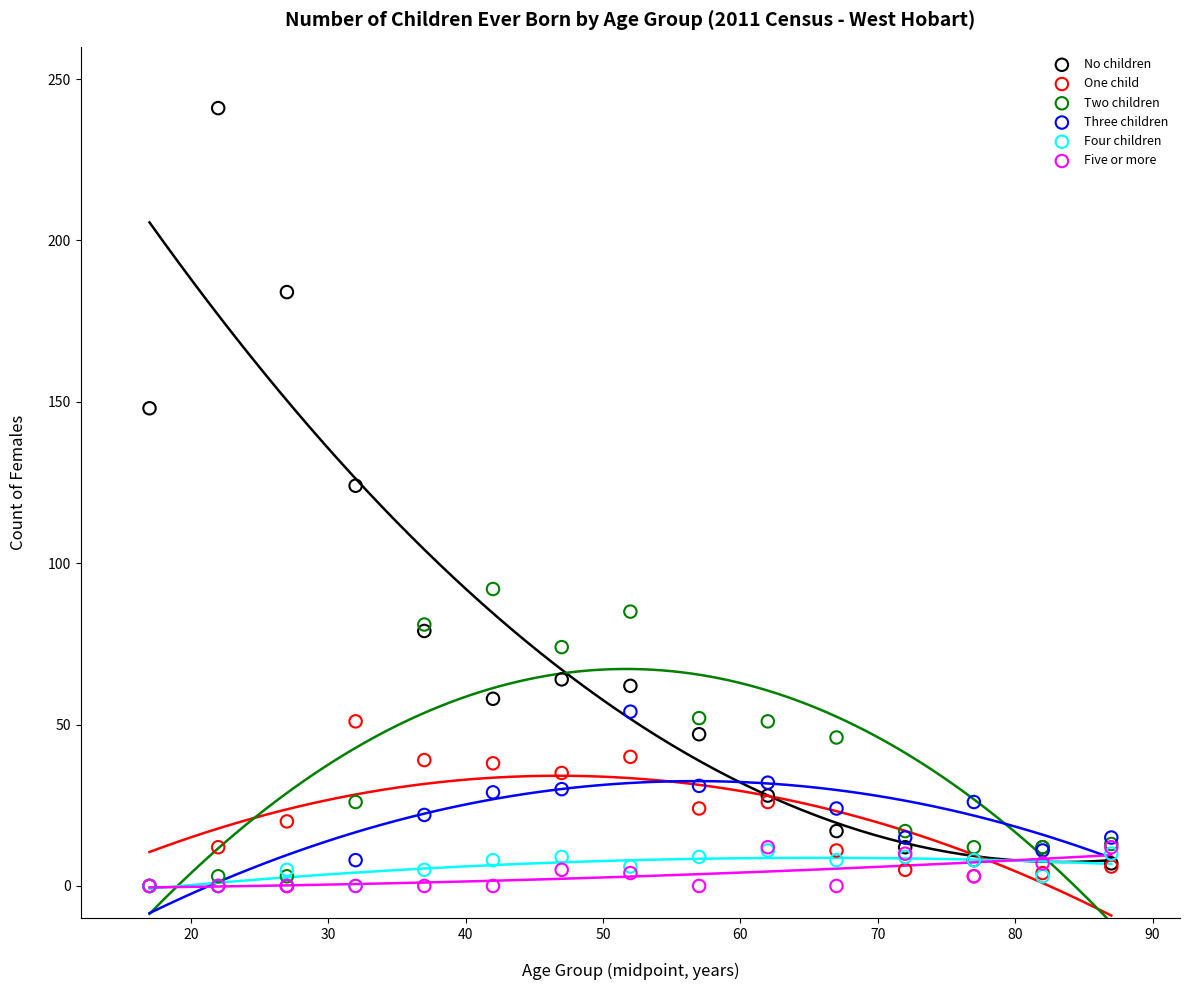

What are all the series names shown in the legend?

No children, One child, Two children, Three children, Four children, Five or more